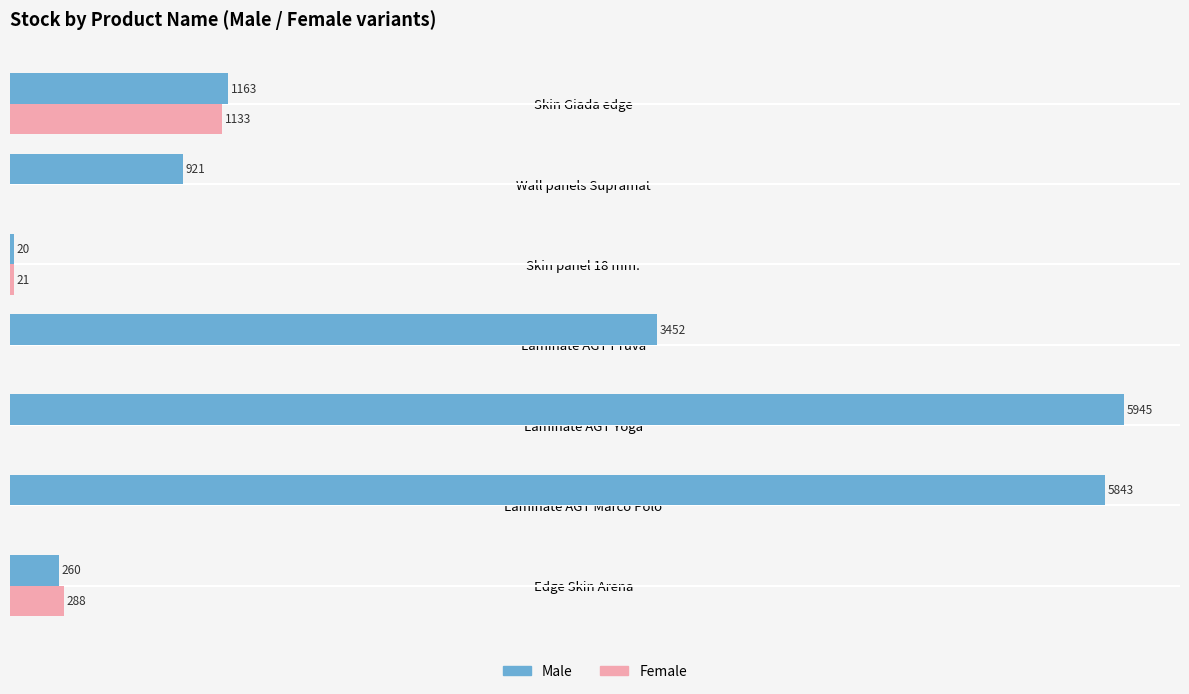

Where is Male nearest to the value 2982?

Laminate AGT Pruva